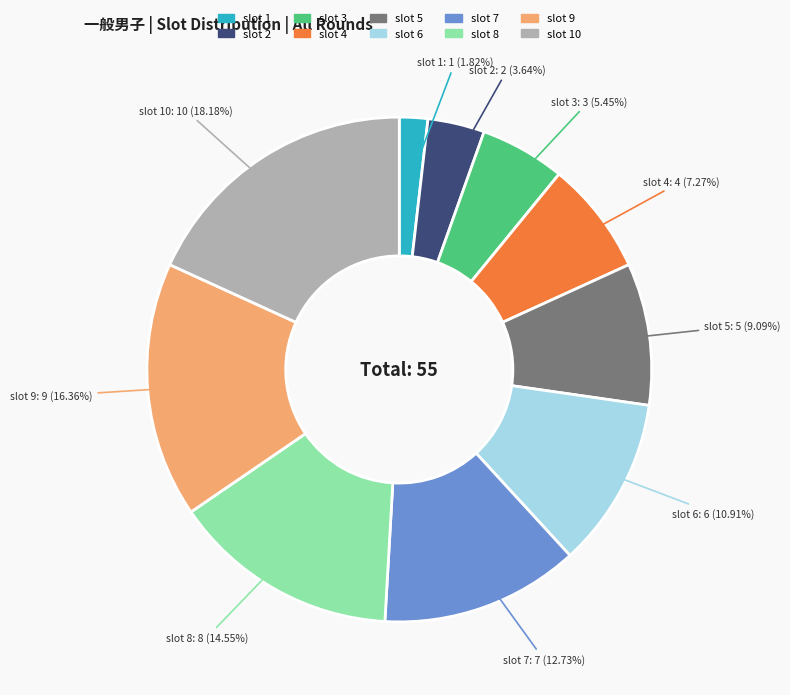

Is there a majority slice in this chart?

No